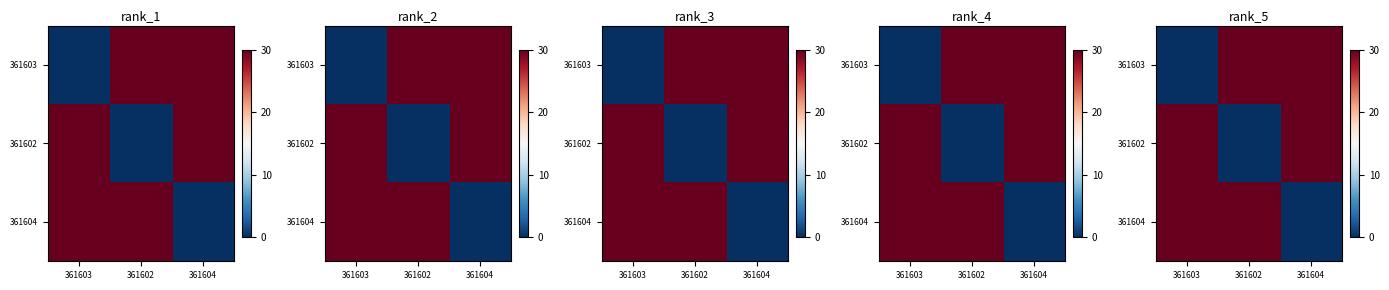

What is the difference between the maximum and minimum values in the 361604 series?

30